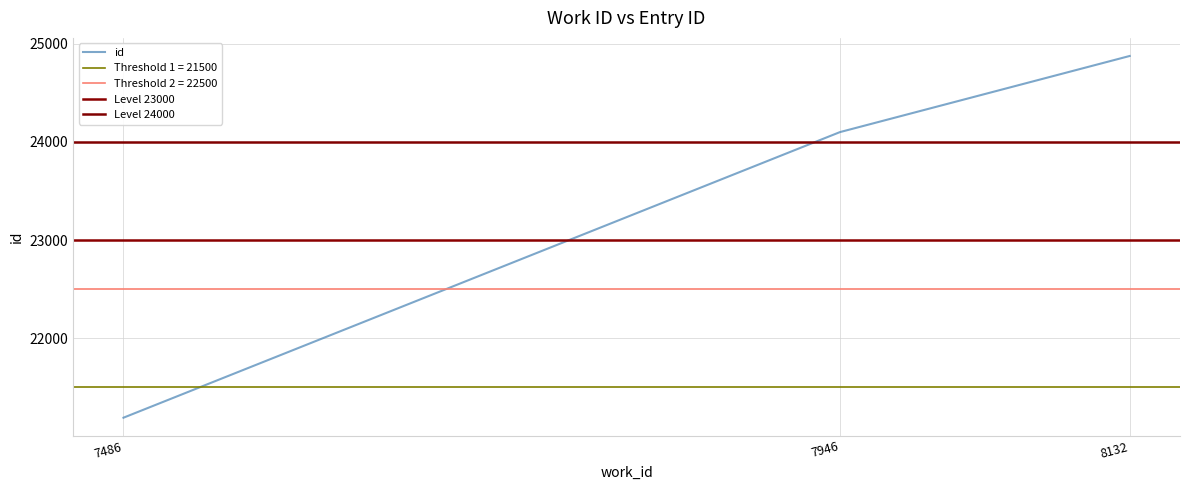

Where does the data first go above 24099?

8132